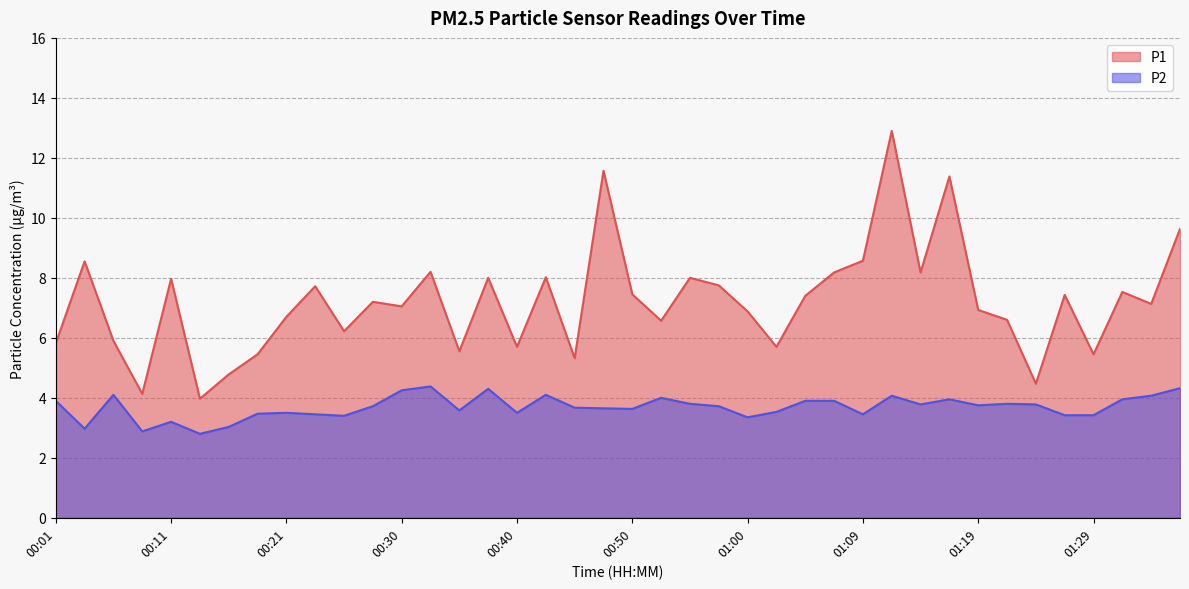

Reading right to left, extract all data points from this chart.

P1: 01:36=9.6	01:34=7.1	01:31=7.5	01:29=5.5	01:26=7.4	01:24=4.5	01:21=6.6	01:19=6.9	01:17=11.4	01:14=8.2	01:12=12.9	01:09=8.6	01:07=8.2	01:04=7.4	01:02=5.7	01:00=6.9	00:57=7.8	00:55=8.0	00:52=6.6	00:50=7.5	00:47=11.6	00:45=5.3	00:42=8.0	00:40=5.7	00:38=8.0	00:35=5.5	00:33=8.2	00:30=7.0	00:28=7.2	00:25=6.2	00:23=7.7	00:21=6.7	00:18=5.5	00:16=4.8	00:13=4.0	00:11=8.0	00:08=4.1	00:06=5.9	00:03=8.6	00:01=5.8
P2: 01:36=4.3	01:34=4.1	01:31=4.0	01:29=3.4	01:26=3.4	01:24=3.8	01:21=3.8	01:19=3.8	01:17=4.0	01:14=3.8	01:12=4.1	01:09=3.5	01:07=3.9	01:04=3.9	01:02=3.5	01:00=3.4	00:57=3.7	00:55=3.8	00:52=4.0	00:50=3.6	00:47=3.6	00:45=3.7	00:42=4.1	00:40=3.5	00:38=4.3	00:35=3.6	00:33=4.4	00:30=4.2	00:28=3.7	00:25=3.4	00:23=3.5	00:21=3.5	00:18=3.5	00:16=3.0	00:13=2.8	00:11=3.2	00:08=2.9	00:06=4.1	00:03=3.0	00:01=3.9